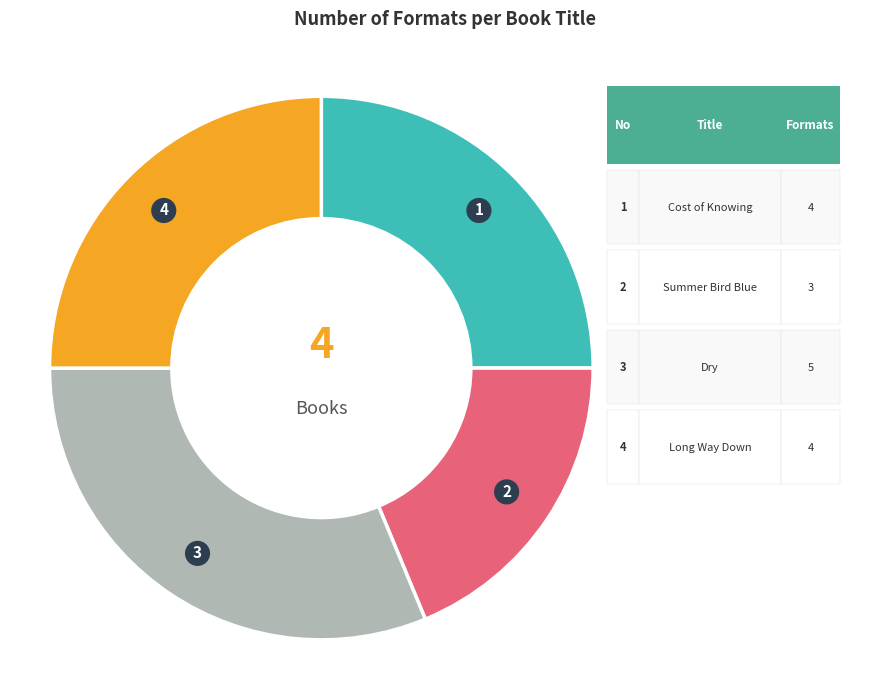

Does any single category account for the majority?

No